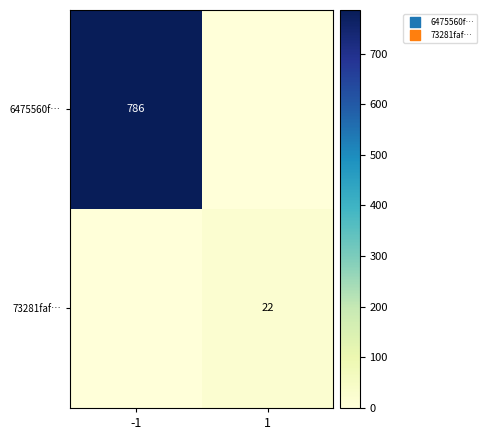

Which category has the lowest value across all series?

1